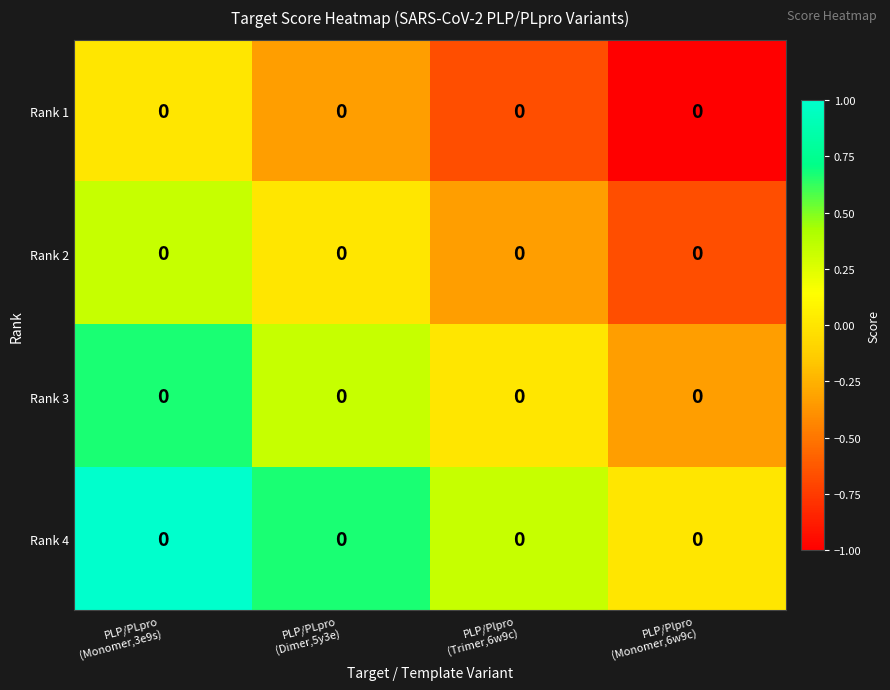

Which category has the highest value in the Rank 4 series?

PLP/PLpro (Monomer,3e9s)